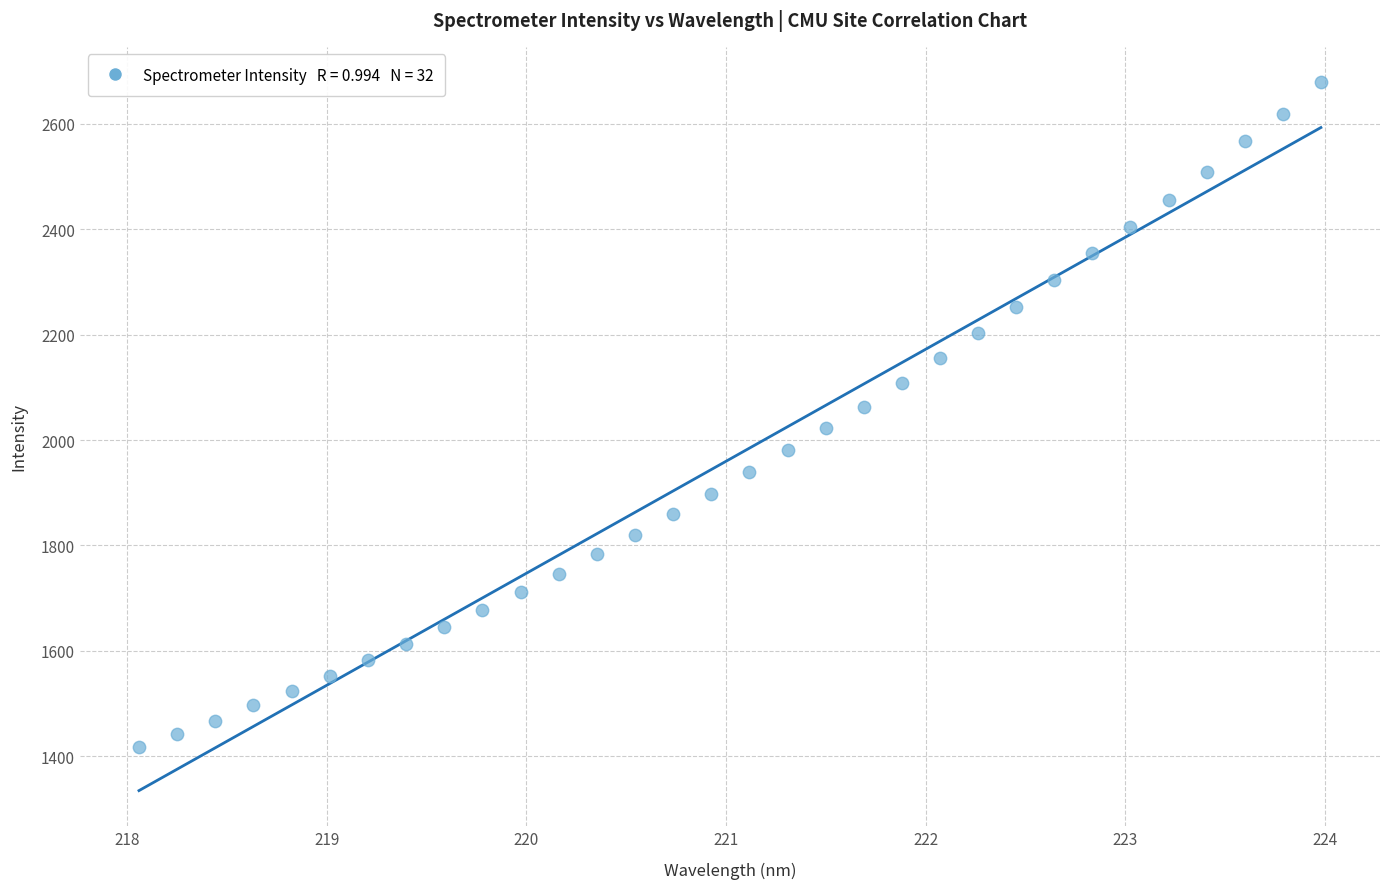

What is the range of X values (max minus min)?

5.9